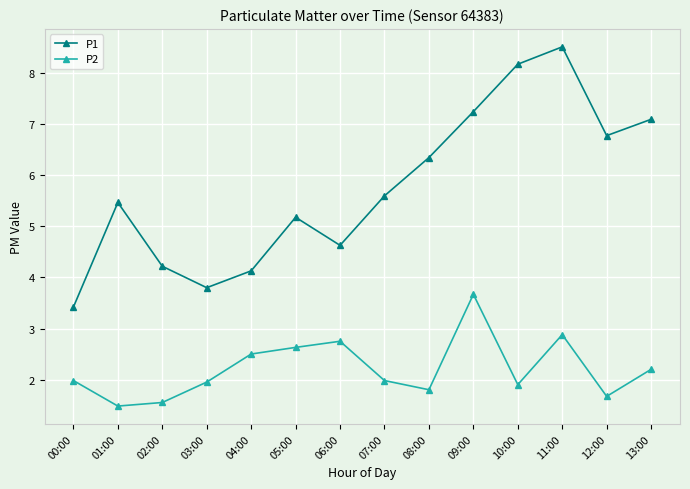

At how many categories does at least one series exceed 8?

2